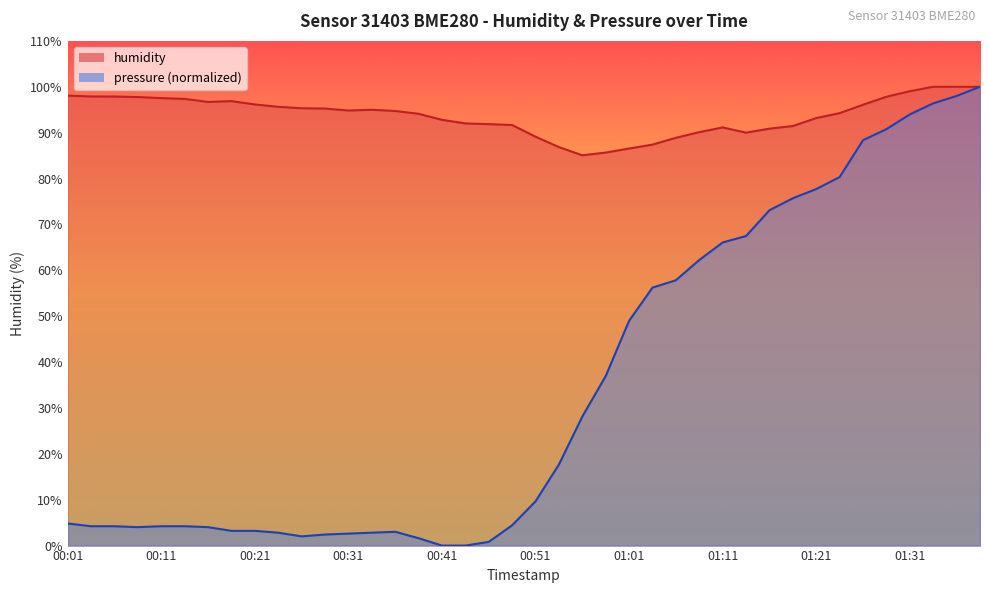

The humidity series shows 95.0 at 00:33. True or false?

True